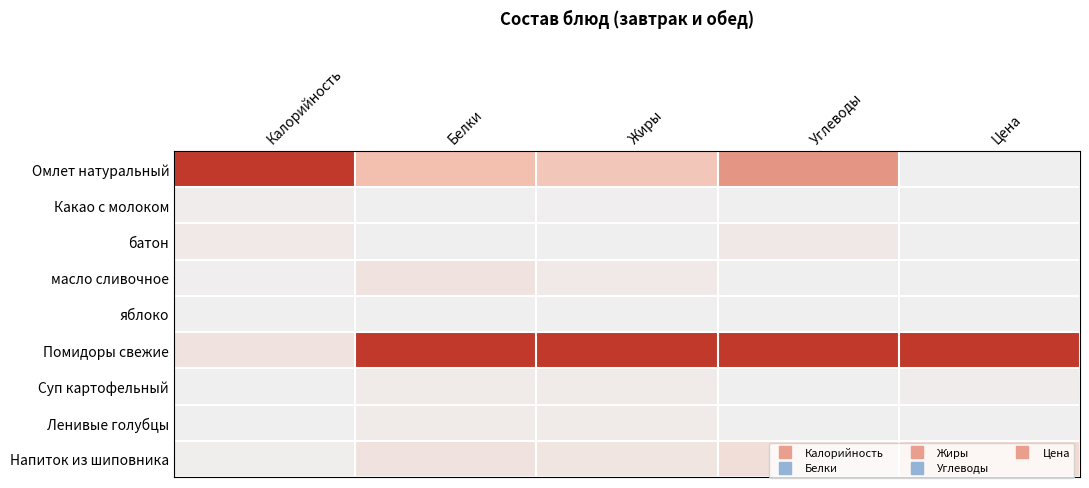

Rank the series by their maximum value, from highest to lowest.

Омлет натуральный, Помидоры свежие, Напиток из шиповника, масло сливочное, батон, Суп картофельный, Ленивые голубцы, Какао с молоком, яблоко